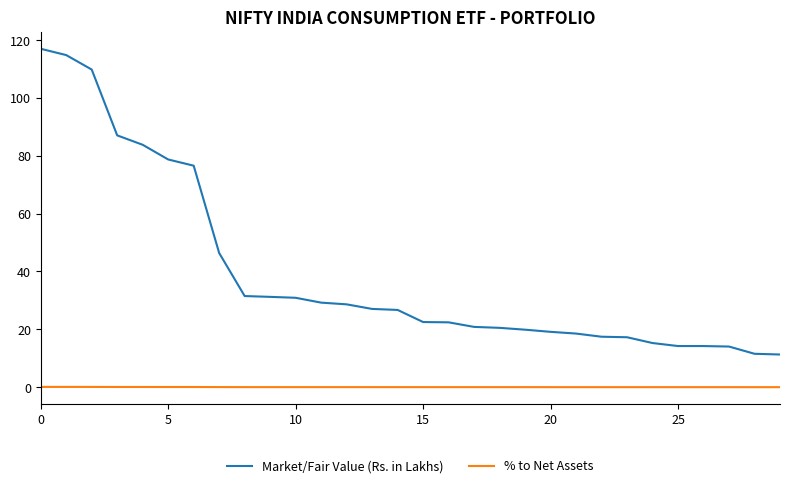

True or false: % to Net Assets and Market/Fair Value (Rs. in Lakhs) cross at least once.

False